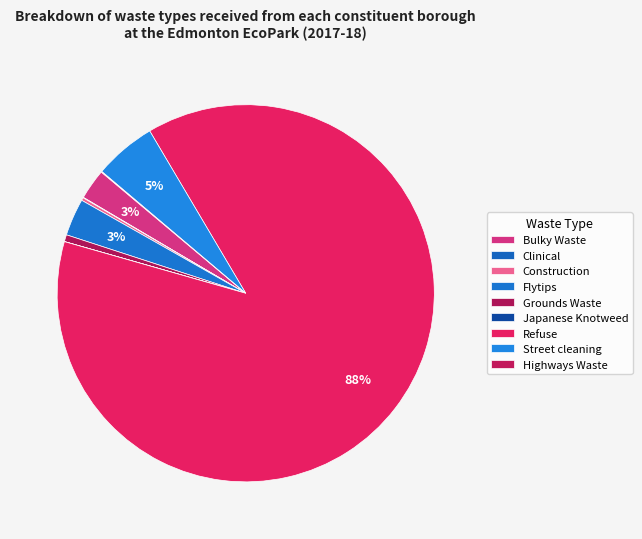

Is it true that Highways Waste is 0% of the pie?

True